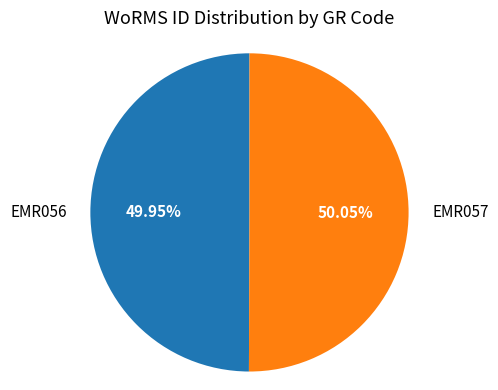

Does any single category account for the majority?

Yes